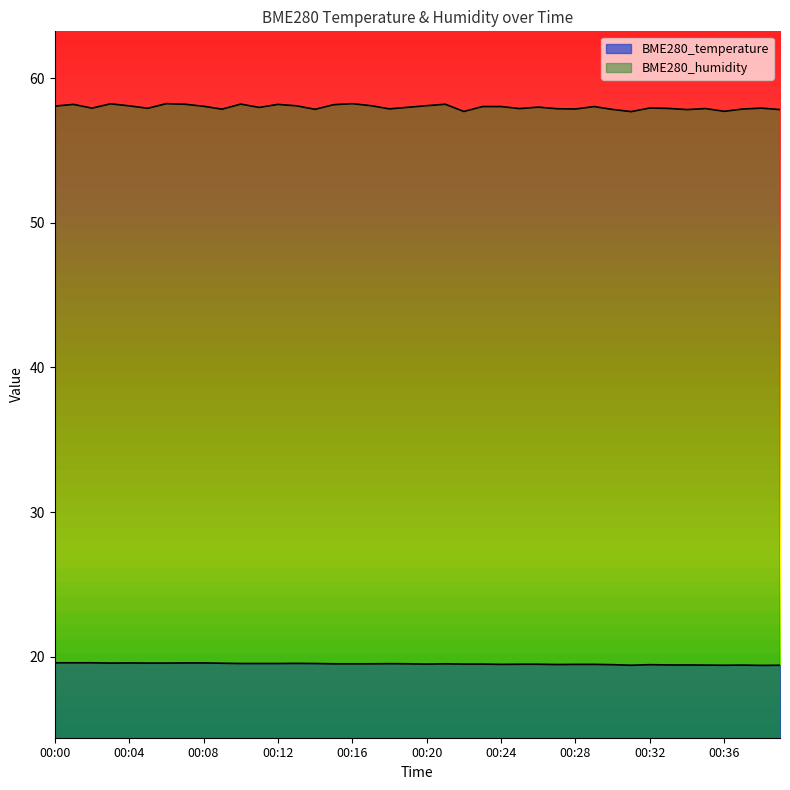

What is the lowest value of the BME280_temperature series?

19.4